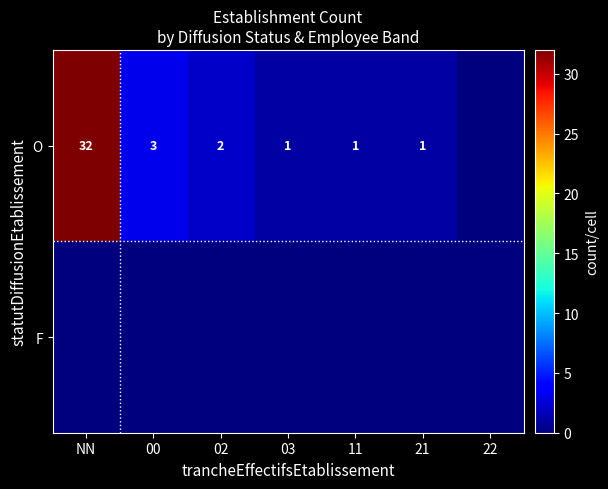

What is the total value across all series at NN?

32